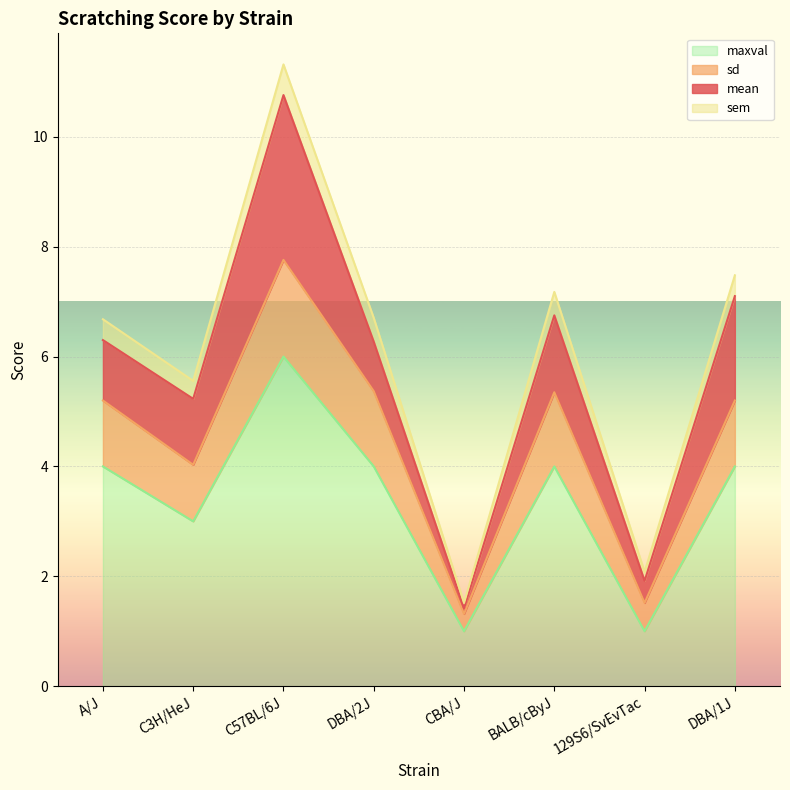

The maxval series shows 6.0 at C57BL/6J. True or false?

True